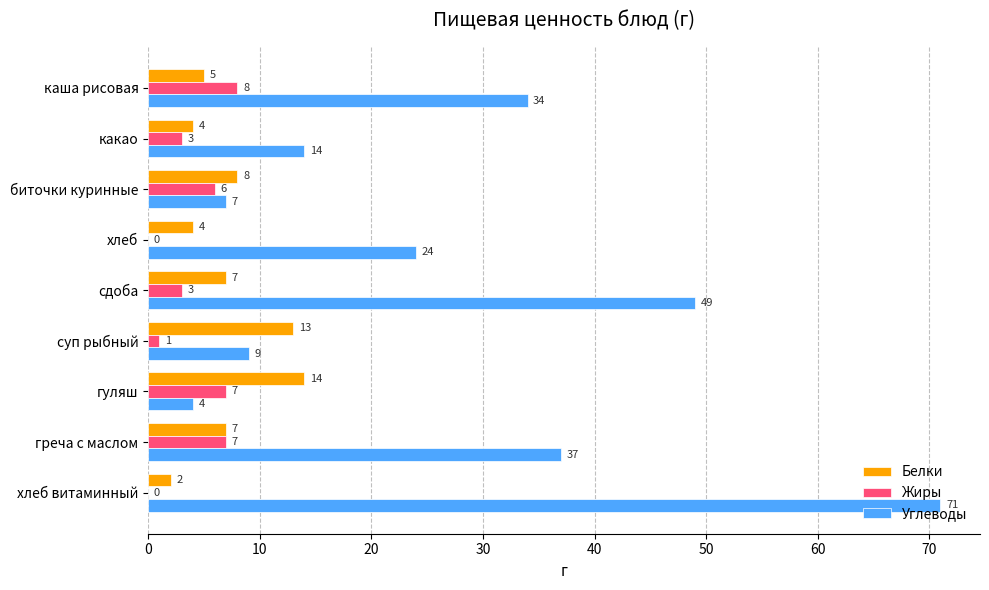

Which series changed the most between сдоба and гуляш?

Углеводы